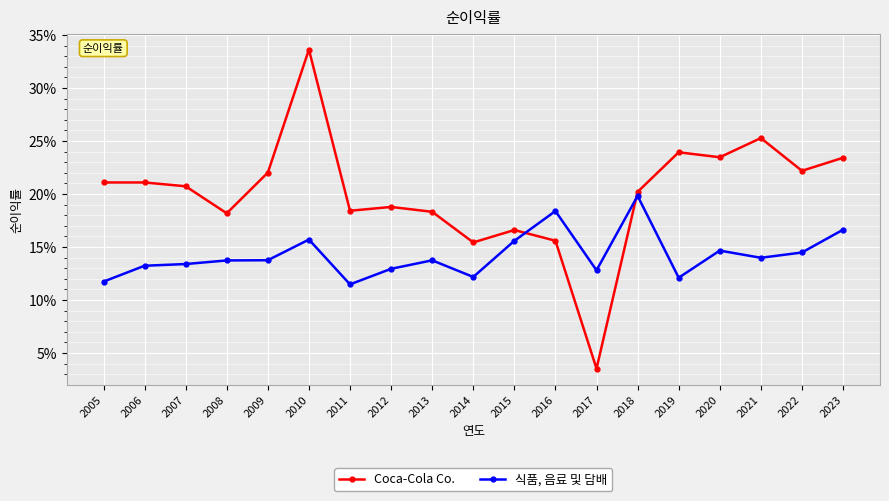

List the series in order of their peak value, lowest first.

식품, 음료 및 담배, Coca-Cola Co.